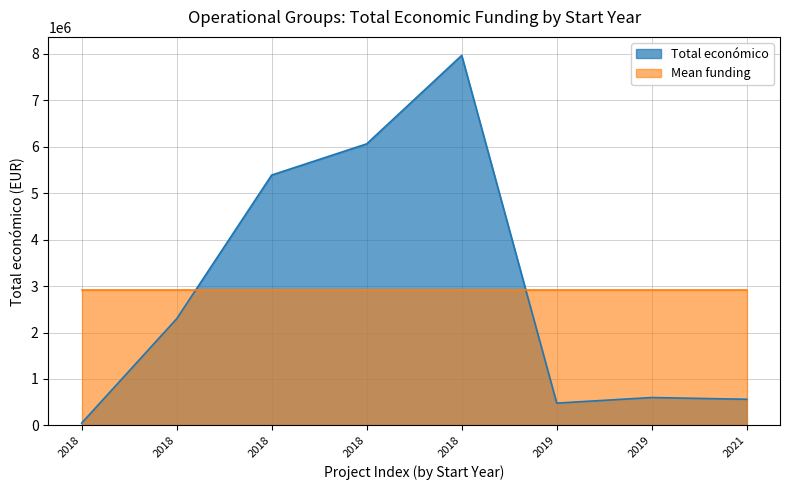

Approximately how many times larger is the value at 2018 compared to 2021?

10.8